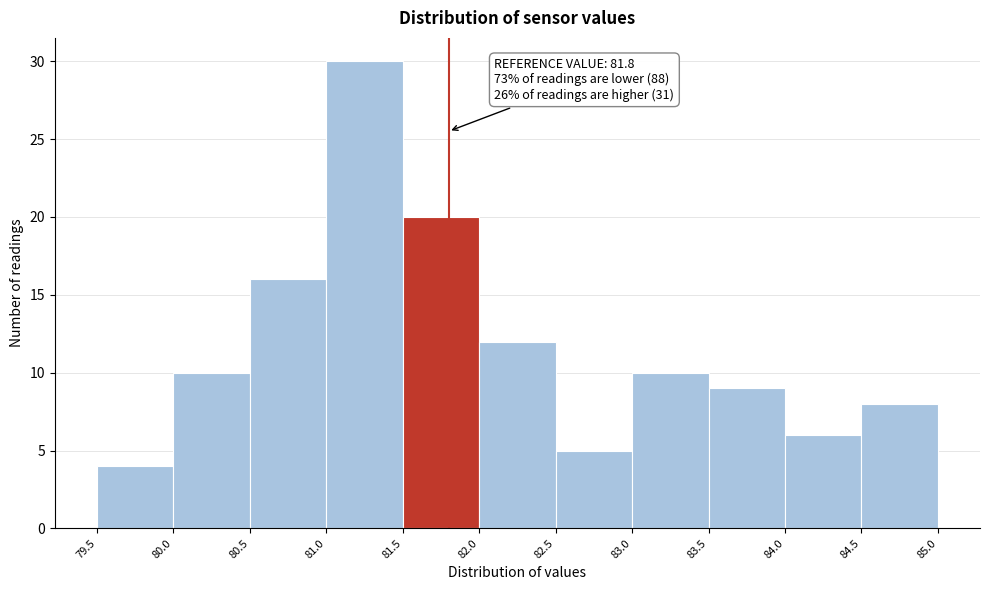

Over which range of the x-axis is the bar tallest?

81.0 to 81.5